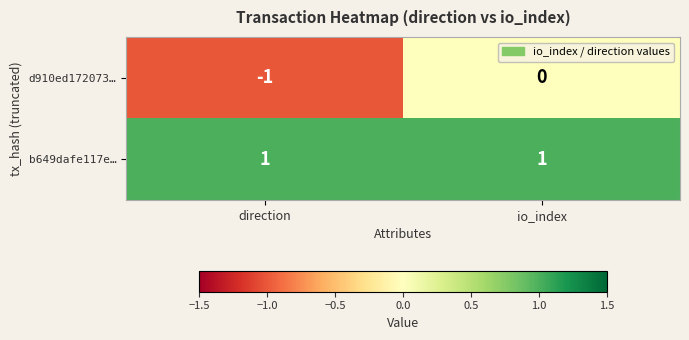

What is the spread (max minus min) of values at io_index?

1